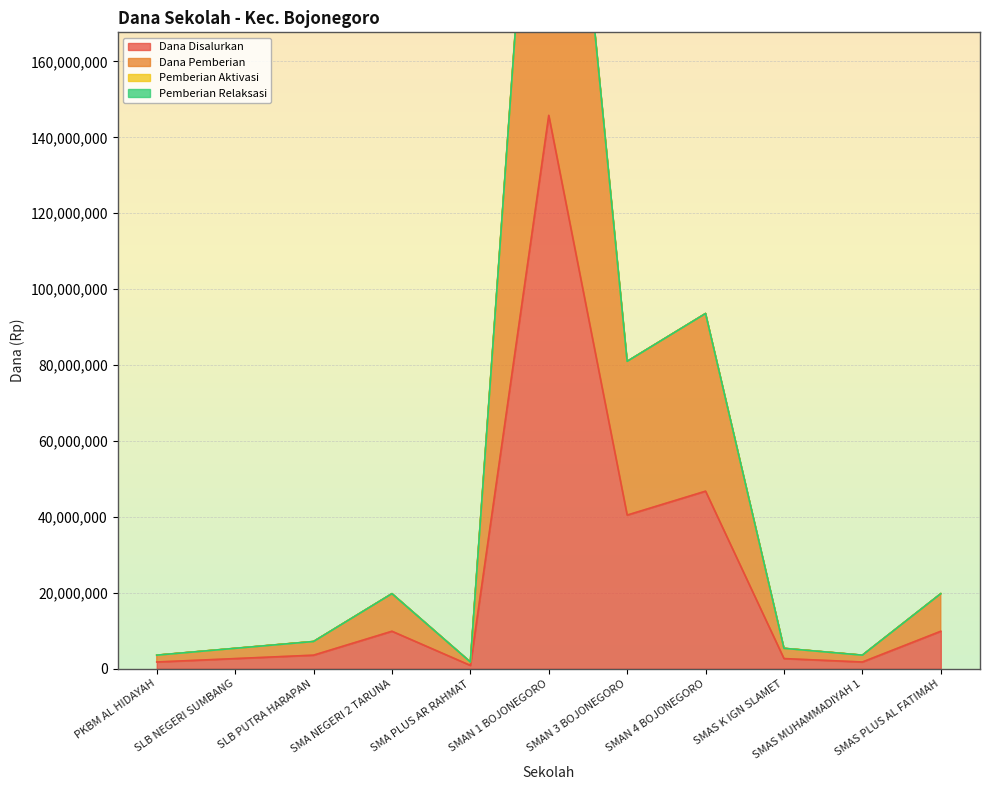

Reading left to right, transcribe all the data shown in this chart.

Dana Disalurkan: 1800000	2700000	3600000	9900000	900000	145800000	40500000	46800000	2700000	1800000	9900000
Dana Pemberian: 3600000	5400000	7200000	19800000	1800000	291600000	81000000	93600000	5400000	3600000	19800000